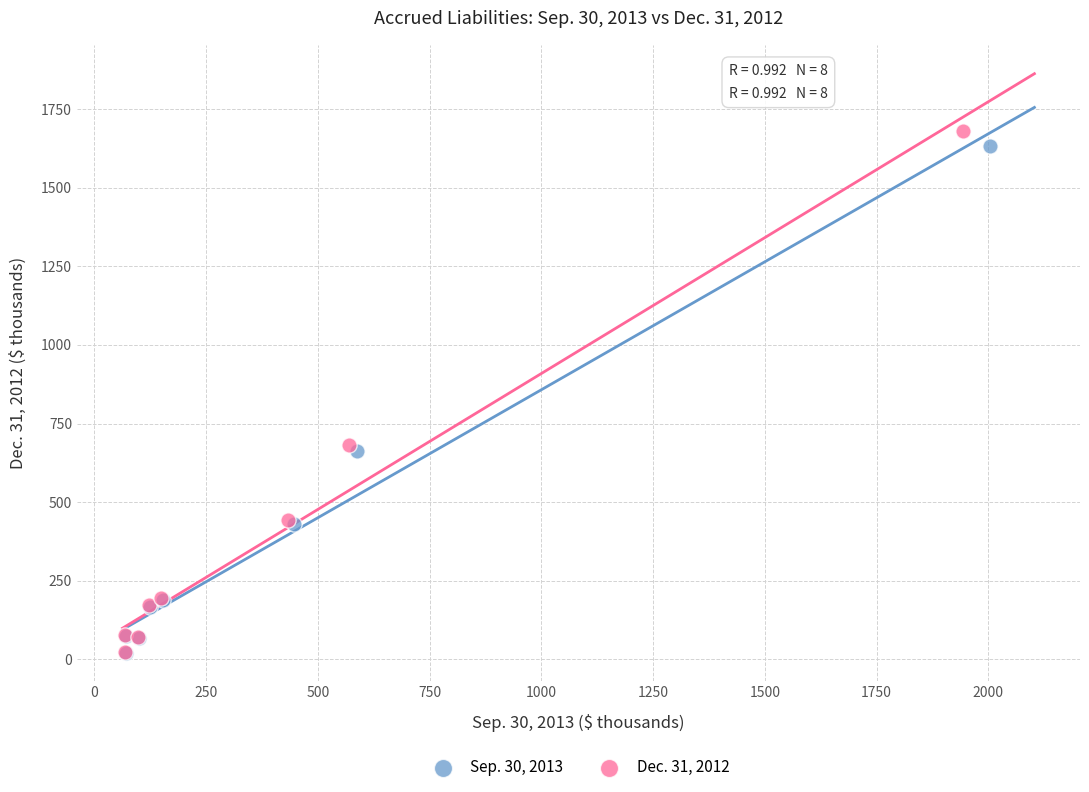

Which series has the widest spread of Y values?

Dec. 31, 2012